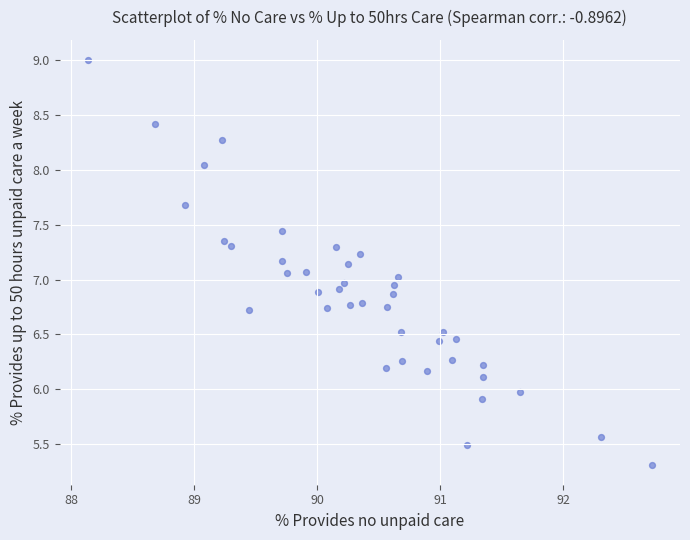

What is the range of X values (max minus min)?

4.6